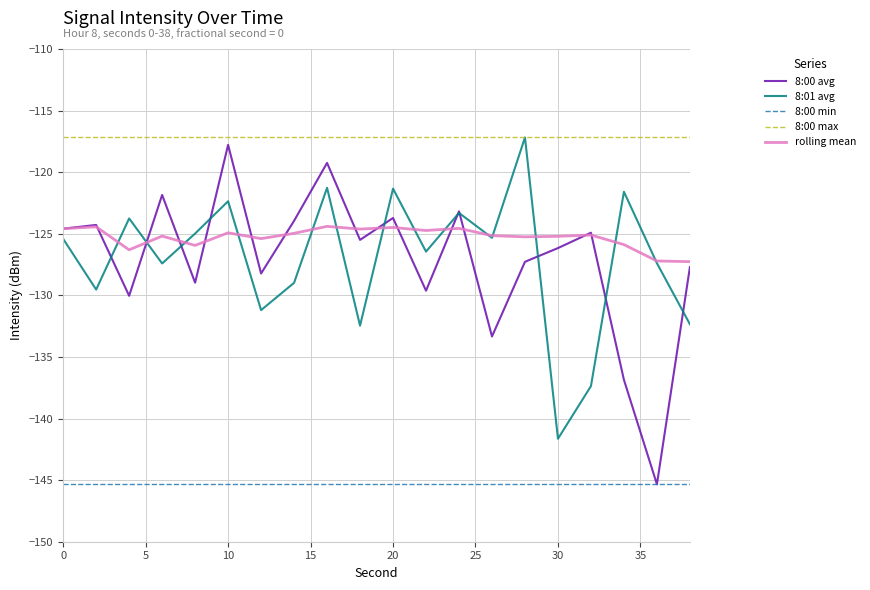

True or false: 8:00 min and 8:01 avg intersect in this chart.

False